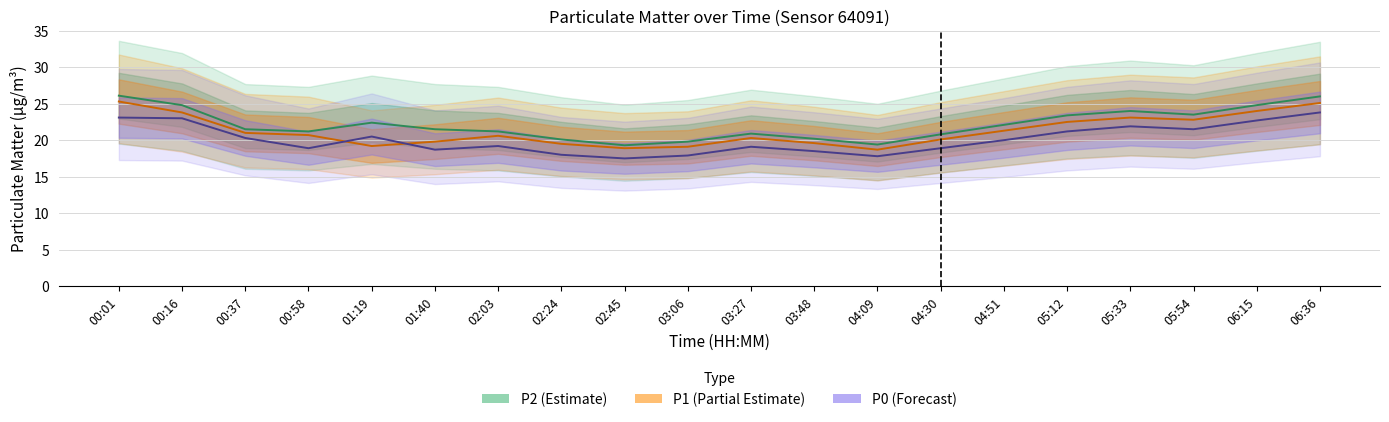

What is the difference between the P1 (Partial Estimate) values at 00:01 and 01:40?

5.5